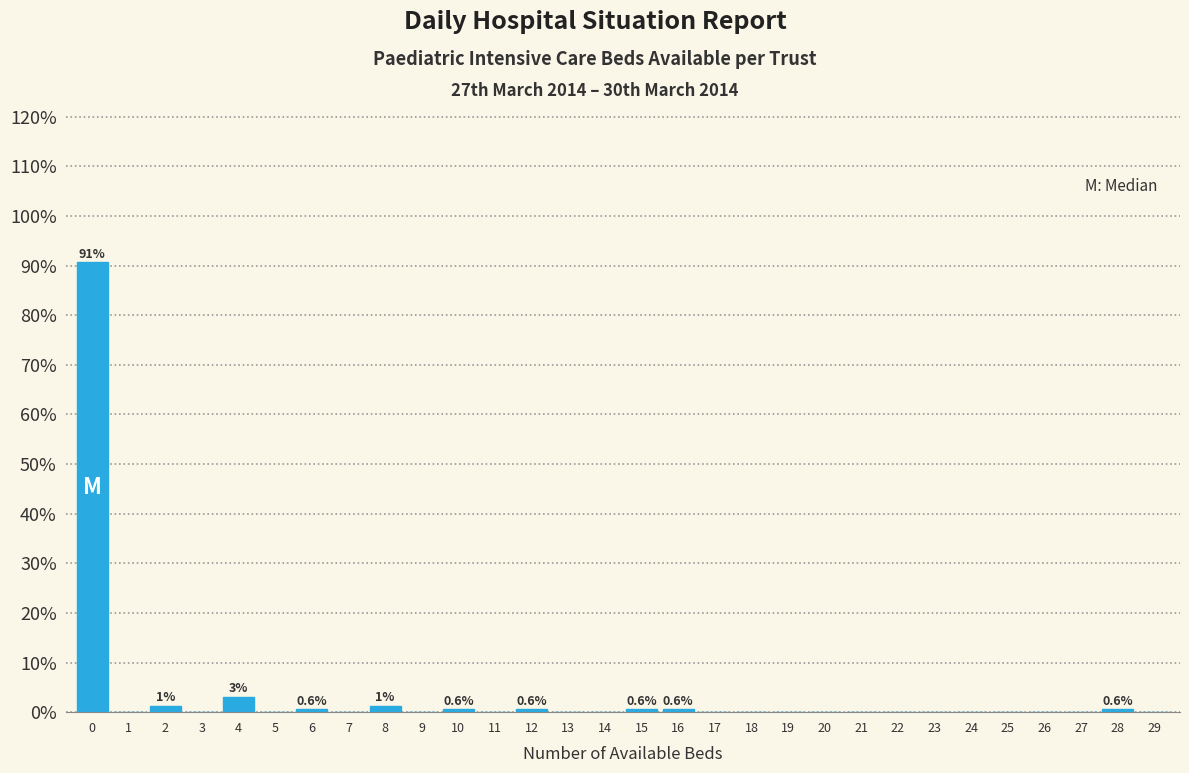

What is the greatest value displayed?

90.6